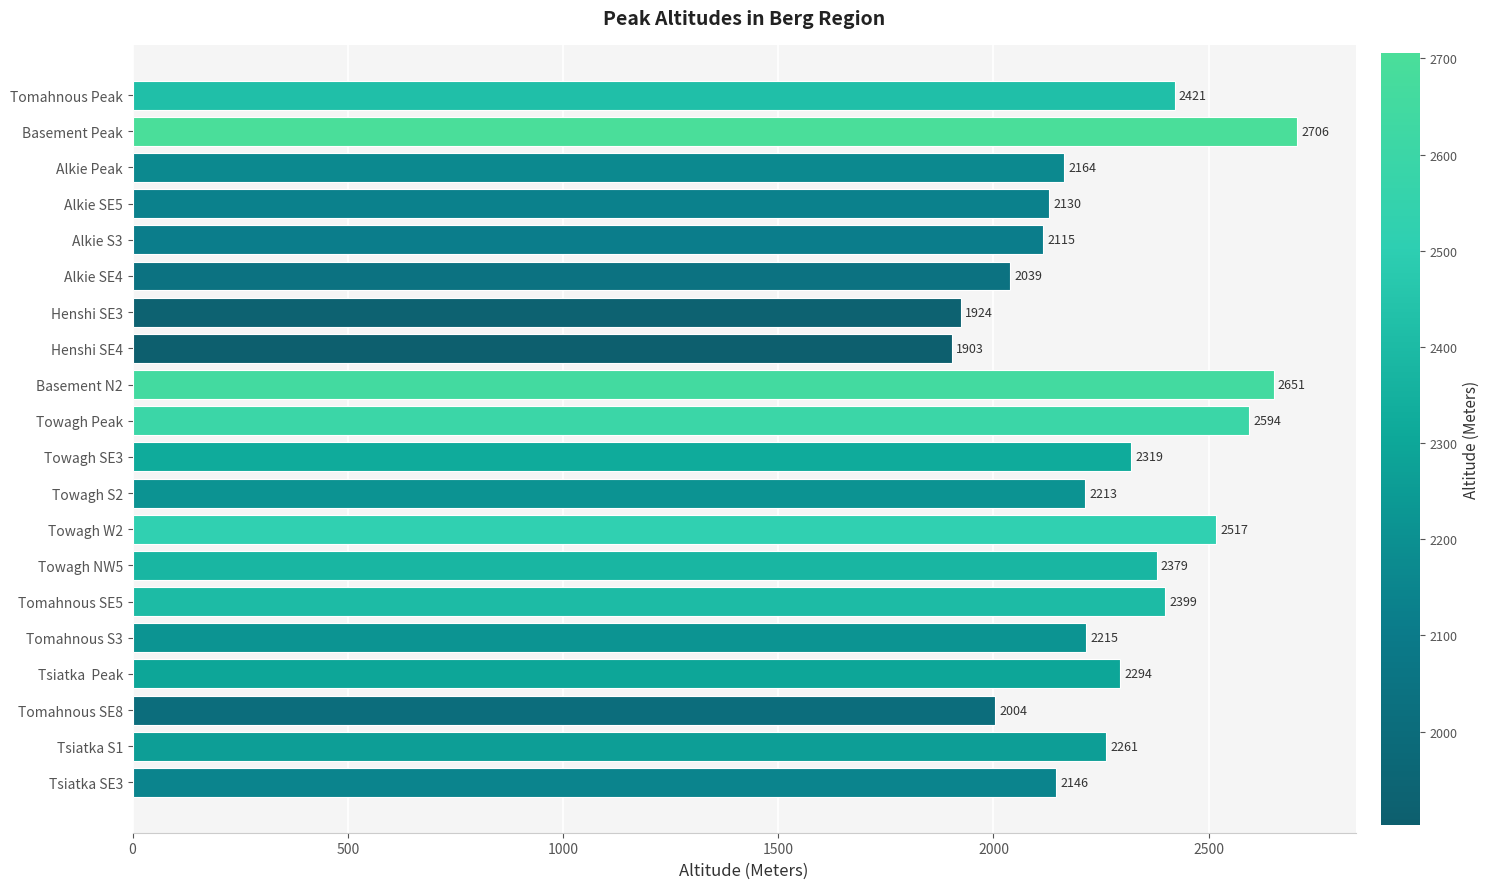

What is the change in value from Alkie Peak to Tsiatka  Peak?

+130